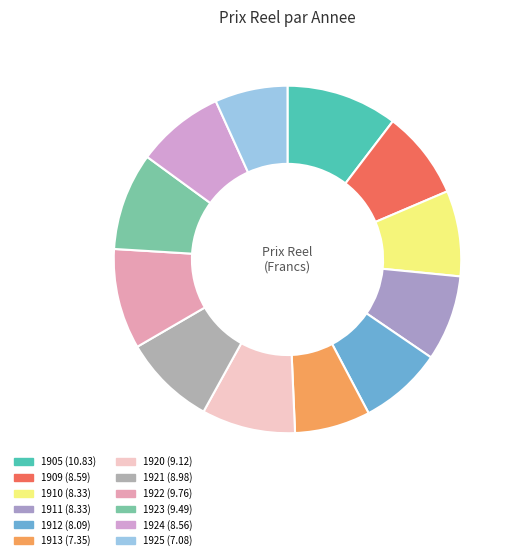

Does 1925 represent more than half of the total?

No